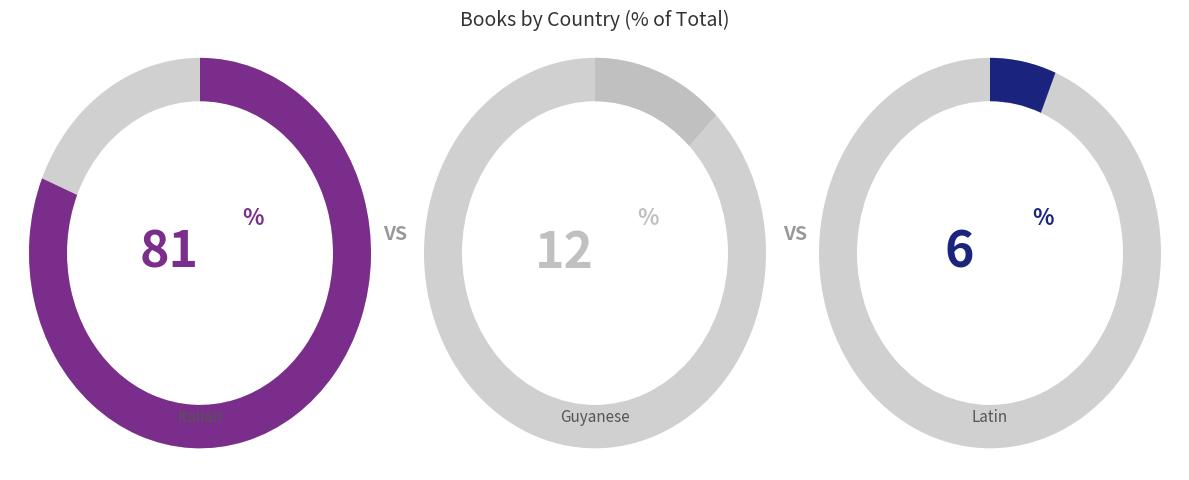

What is the ratio of the value at Latin to the value at Italian?

0.1